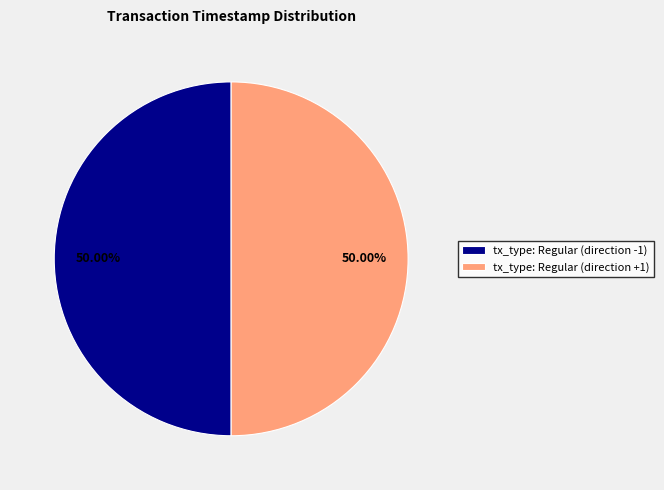

What is the total percentage of tx_type: Regular (direction +1) and tx_type: Regular (direction -1)?

100.0%